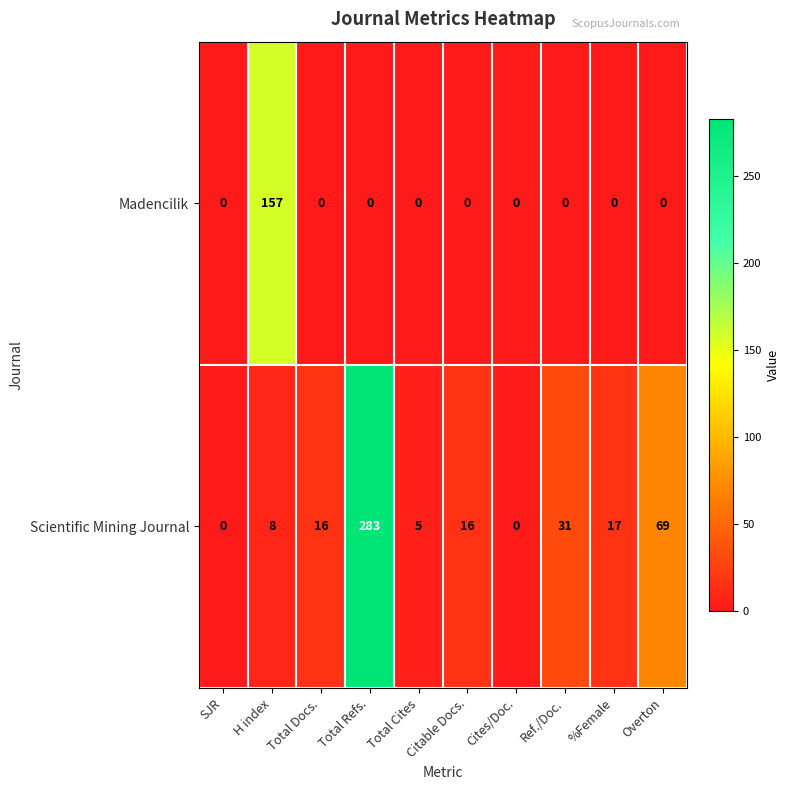

Where is Scientific Mining Journal nearest to the value 141?

Overton